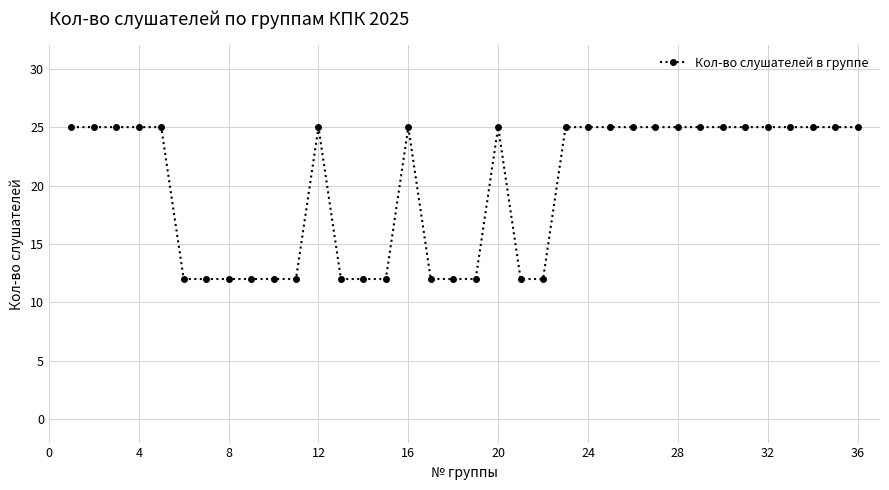

What is the sum of all values?

718